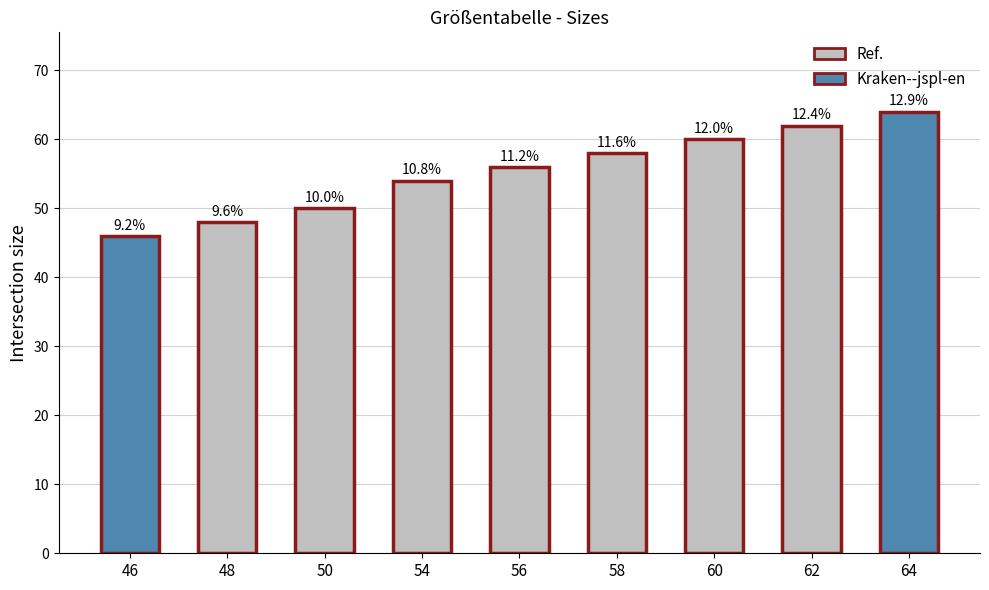

Is it true that the value at 64 is 64?

True